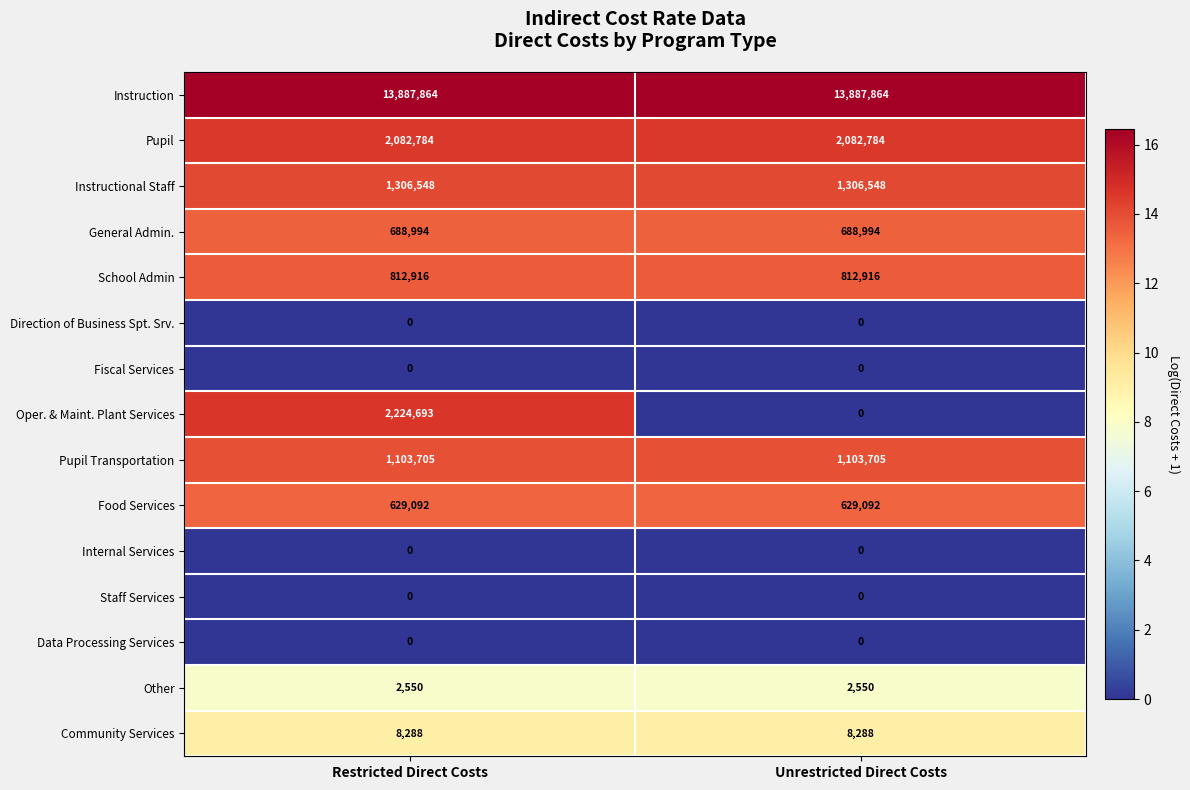

Is it true that Pupil Transportation equals 487286 at Restricted Direct Costs?

False